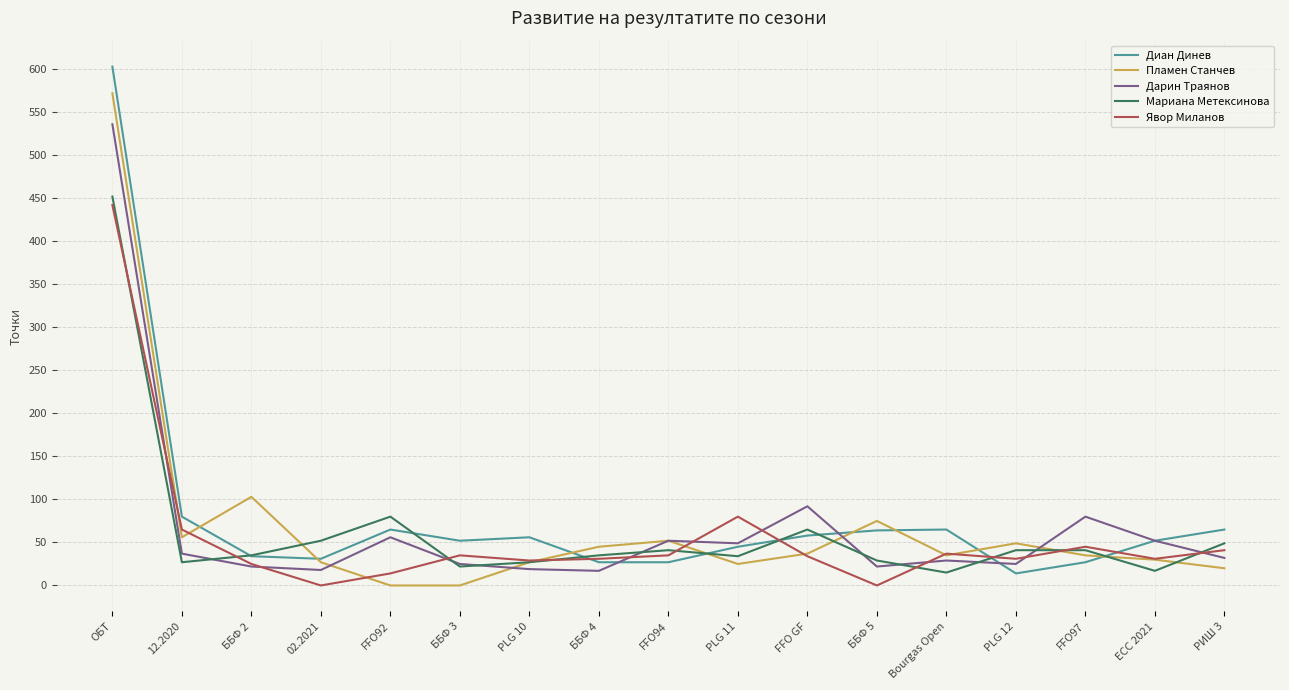

What is the sum of all Диан Динев values?

1365